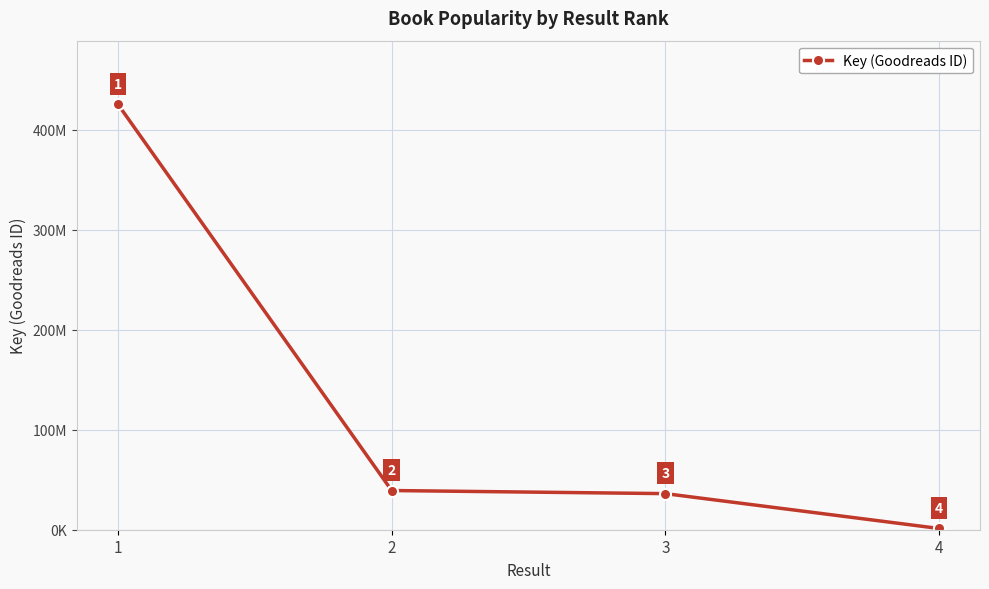

Where is the data nearest to the value 213392051?

2